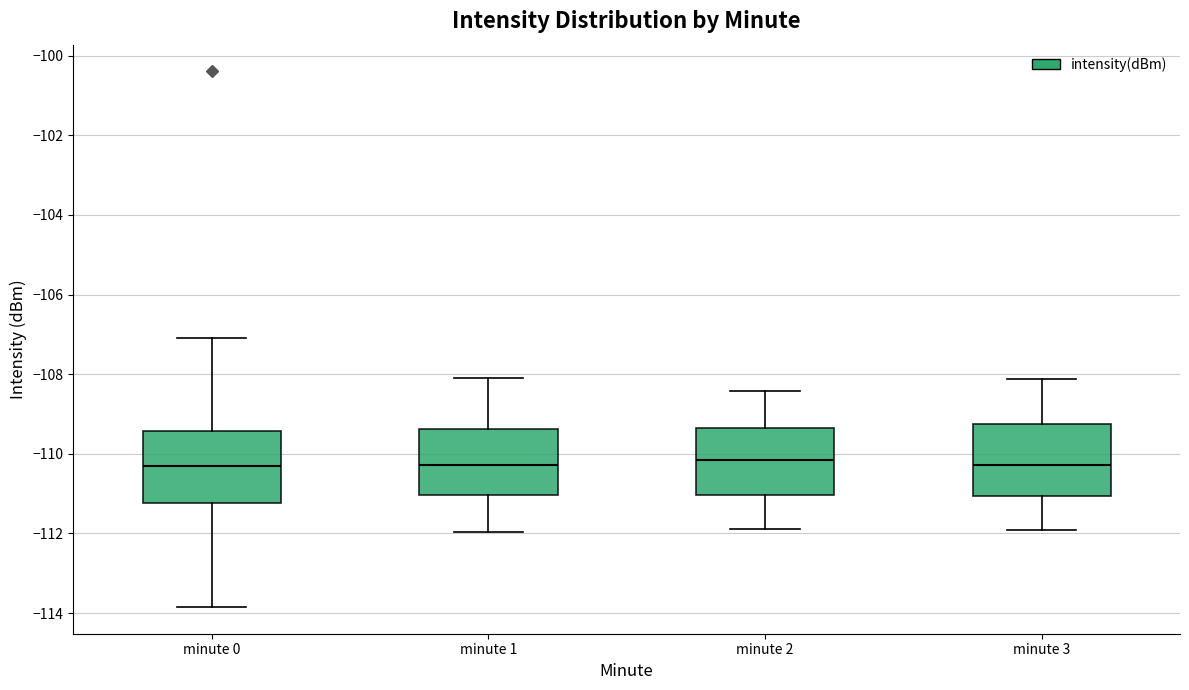

Reading left to right, read every box against the y-axis: the position of its median line, the range the box covers, and the ends of its whiskers. The values are not printed on the chart, so give them approximately, as read against the axis.

minute 0: median -110.4, box -111.2 to -109.4, whiskers -113.8 to -107.0
minute 1: median -110.2, box -111.0 to -109.4, whiskers -112.0 to -108.0
minute 2: median -110.2, box -111.0 to -109.4, whiskers -111.8 to -108.4
minute 3: median -110.2, box -111.0 to -109.2, whiskers -112.0 to -108.2